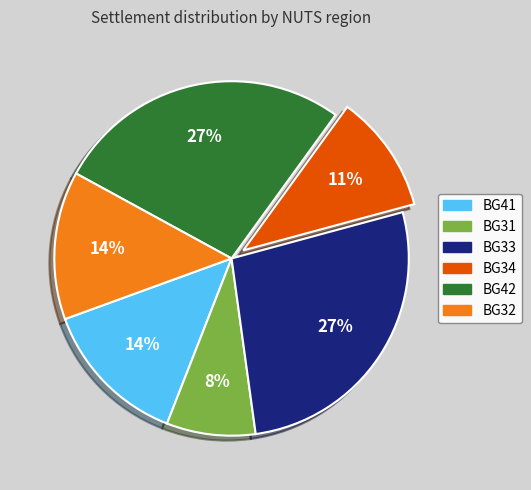

To the nearest percent, what is the average slice percentage?

17%